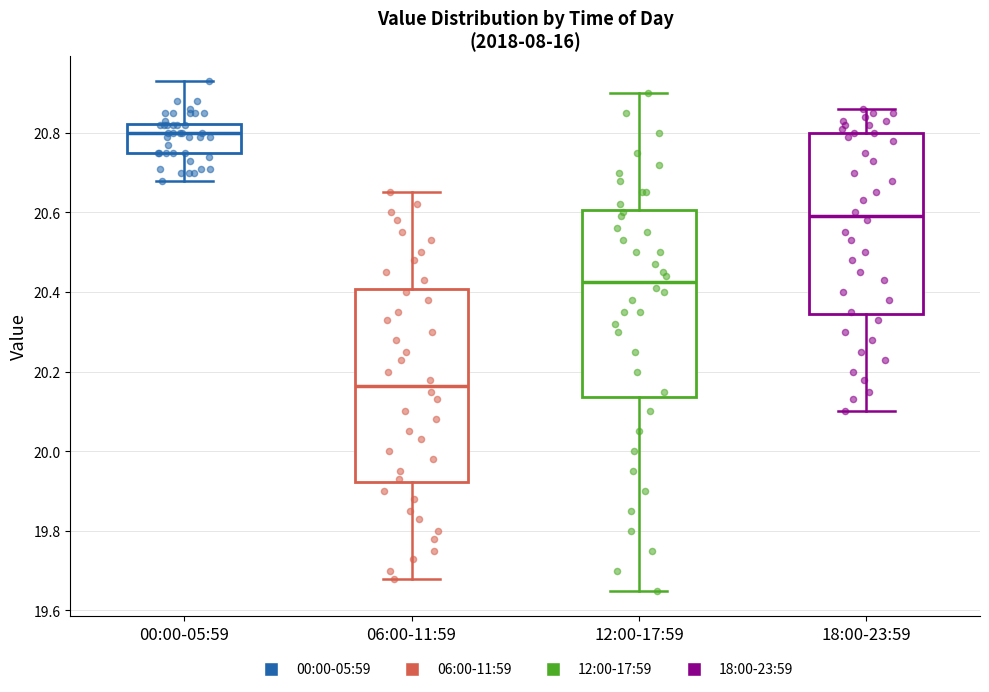

Which box has the lowest median line?

06:00-11:59